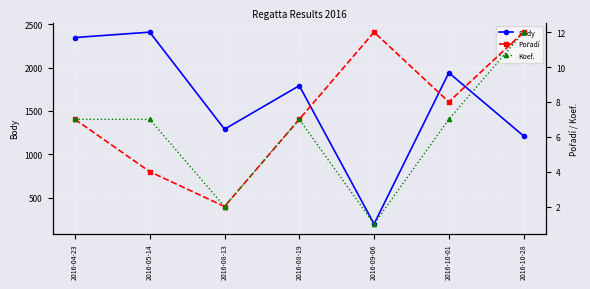

Where does the Pořadí series first go above 7?

2016-09-06